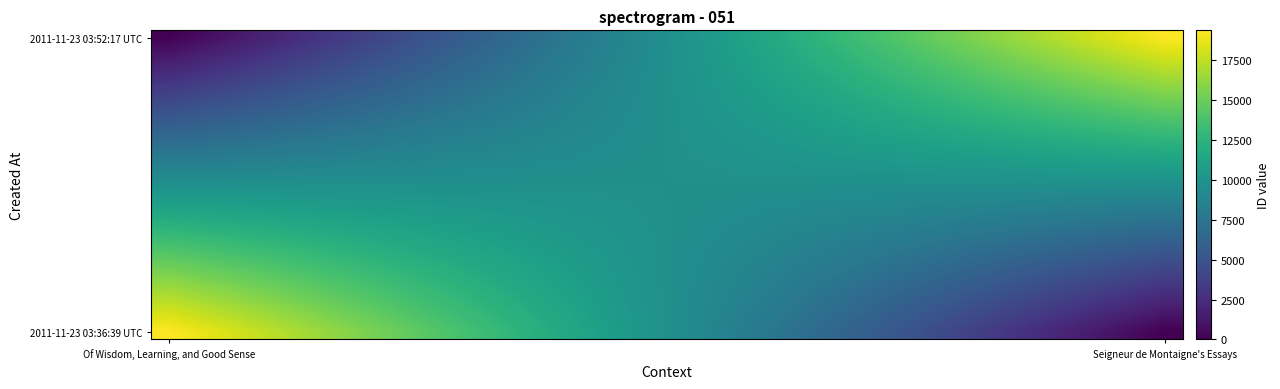

Count the number of categories in the chart.

28